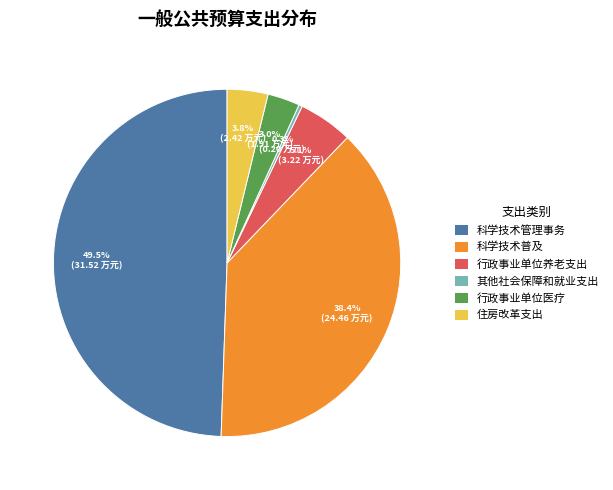

Count the number of slices in the pie.

6